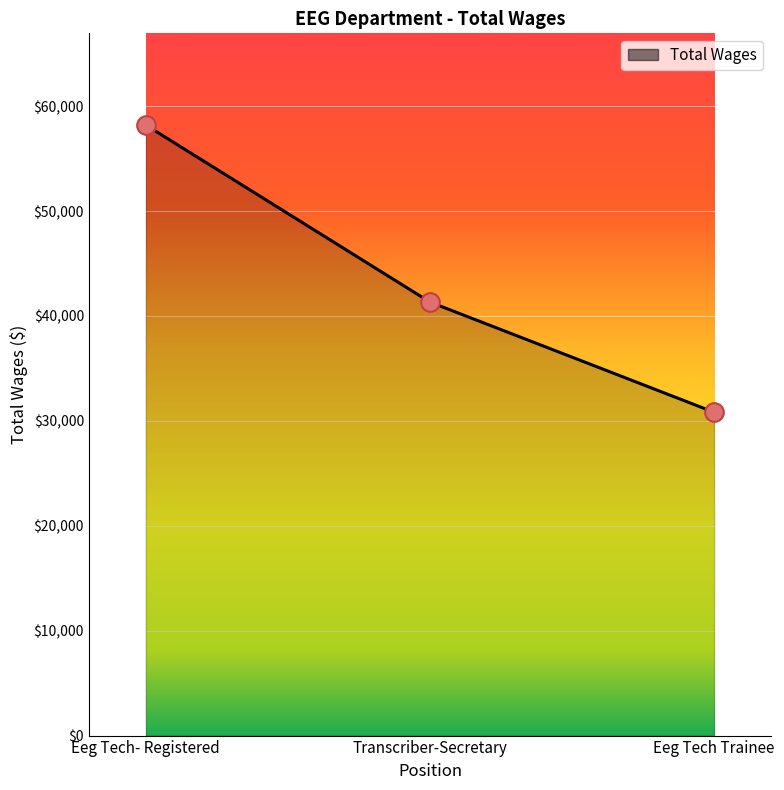

What is the ratio of the value at Eeg Tech Trainee to the value at Eeg Tech- Registered?

0.5